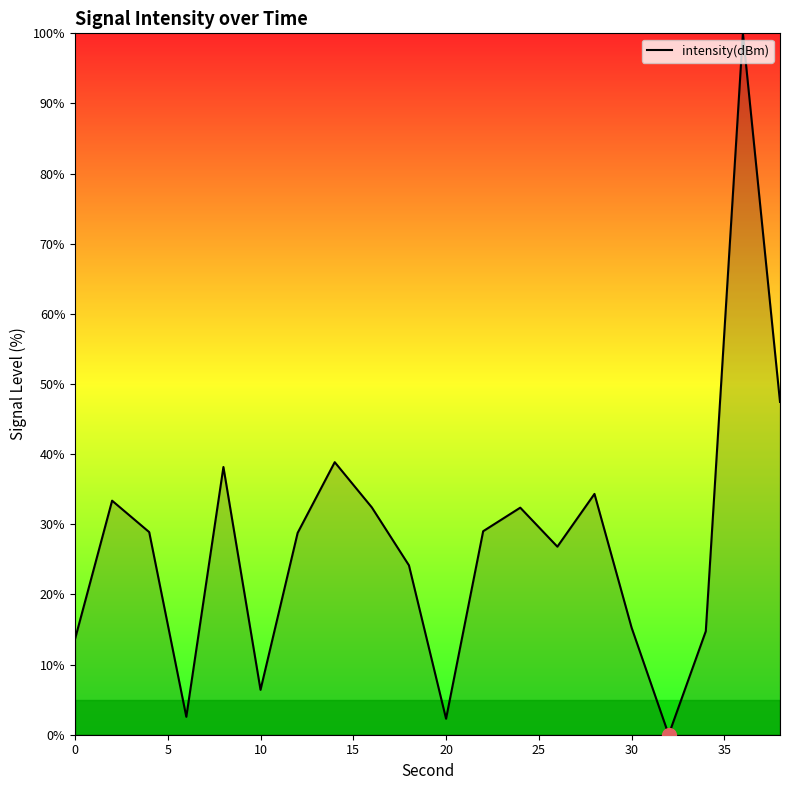

What is the greatest value displayed?

100.0